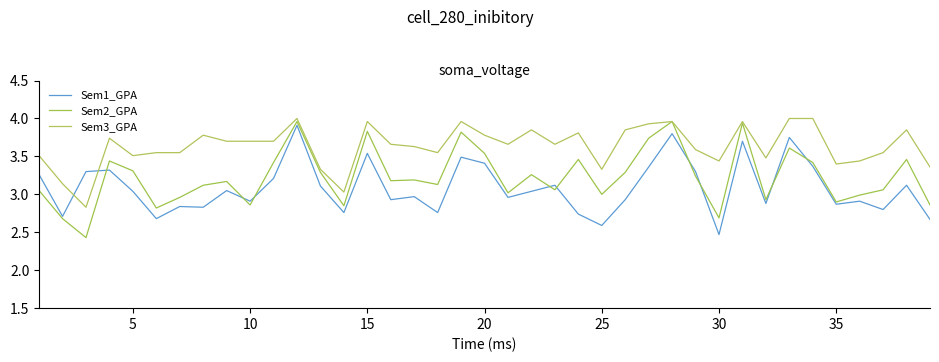

Does the chart have visible grid lines?

No